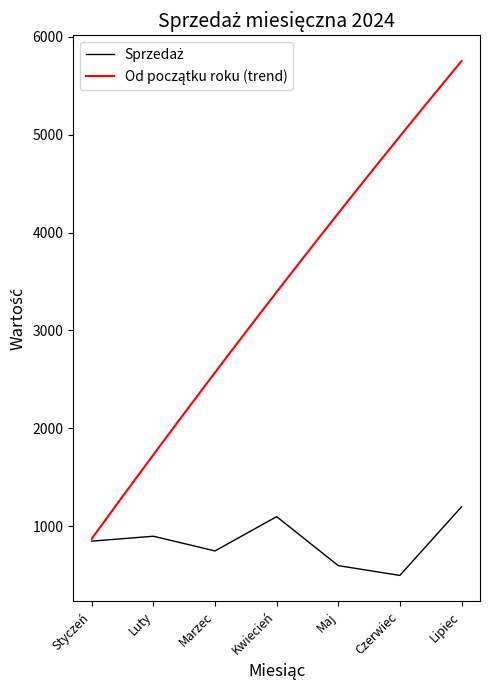

How many values are between 600 and 1100?

5